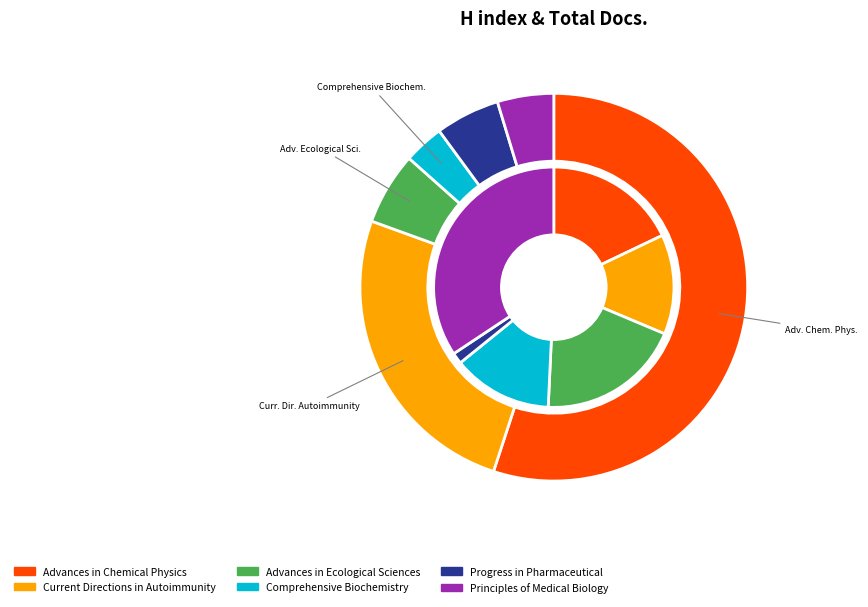

The Current Directions in Autoimmunity slice represents 26% of the pie. True or false?

False